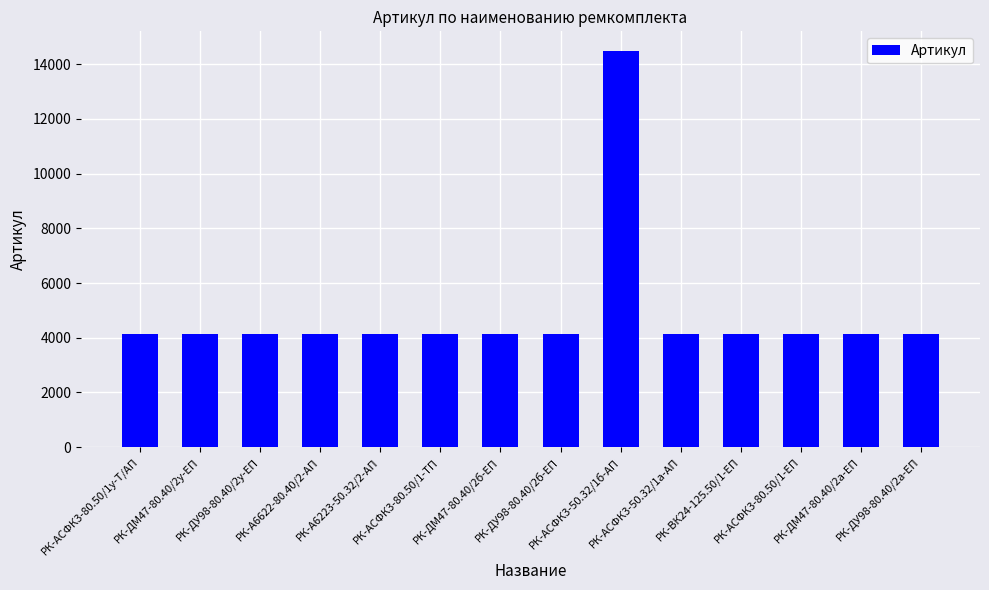

What is the difference between the maximum and minimum values?

10347